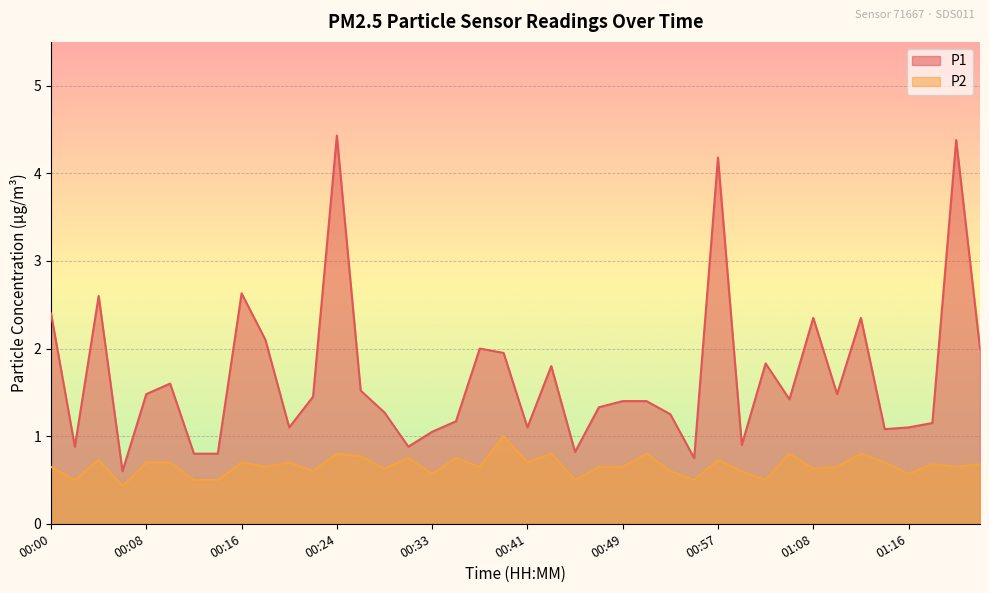

What is the label of the 15th point from the left?

00:28